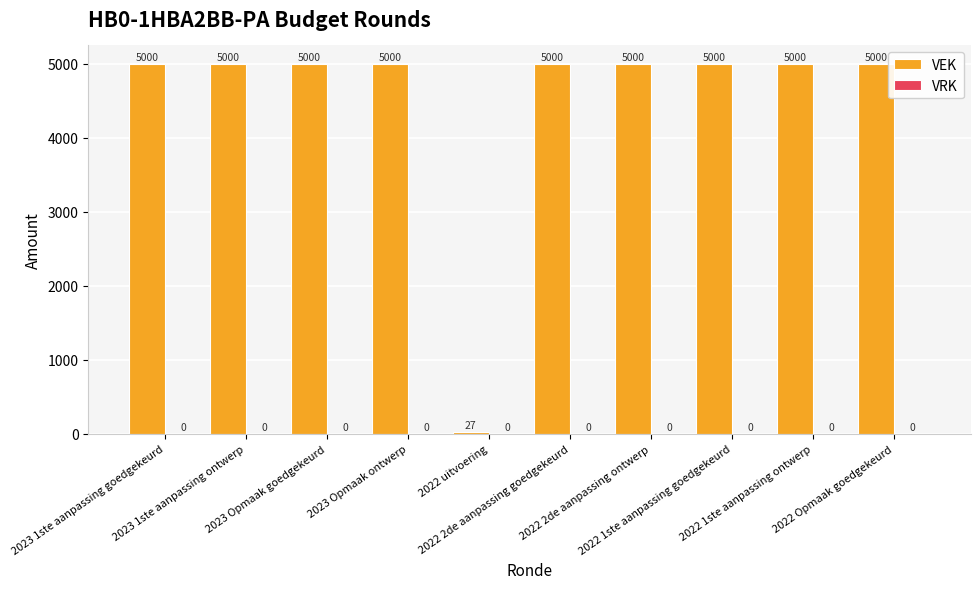

What is the difference between the second highest and minimum values?

4973